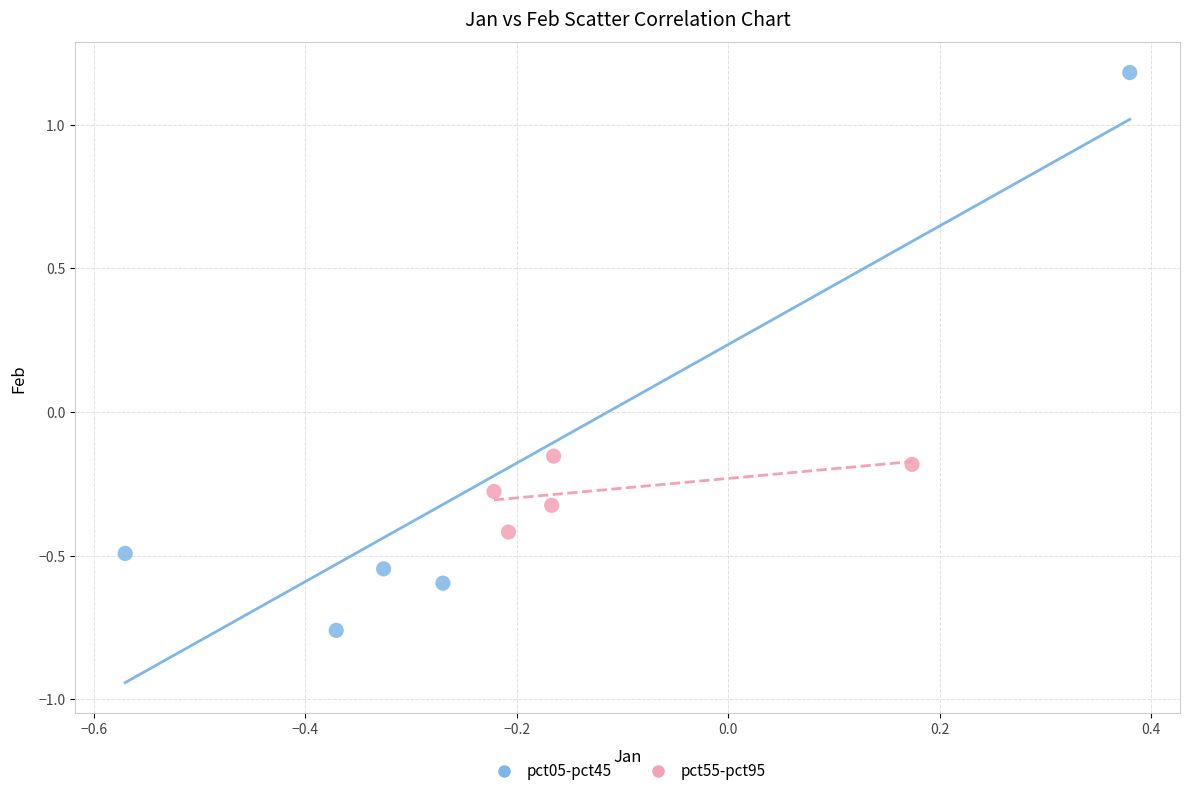

Which series reaches the maximum Y coordinate?

pct05-pct45